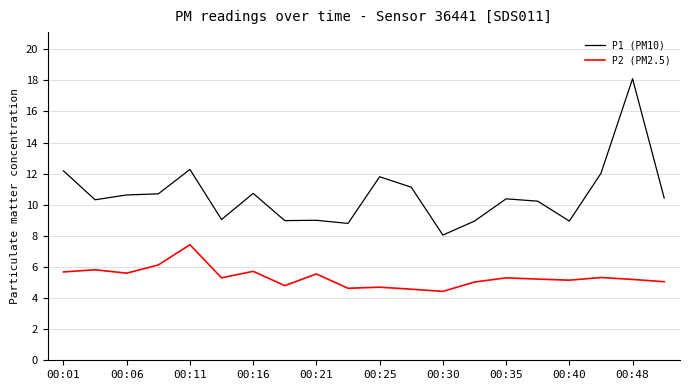

Rank the series by their average value, from lowest to highest.

P2 (PM2.5), P1 (PM10)